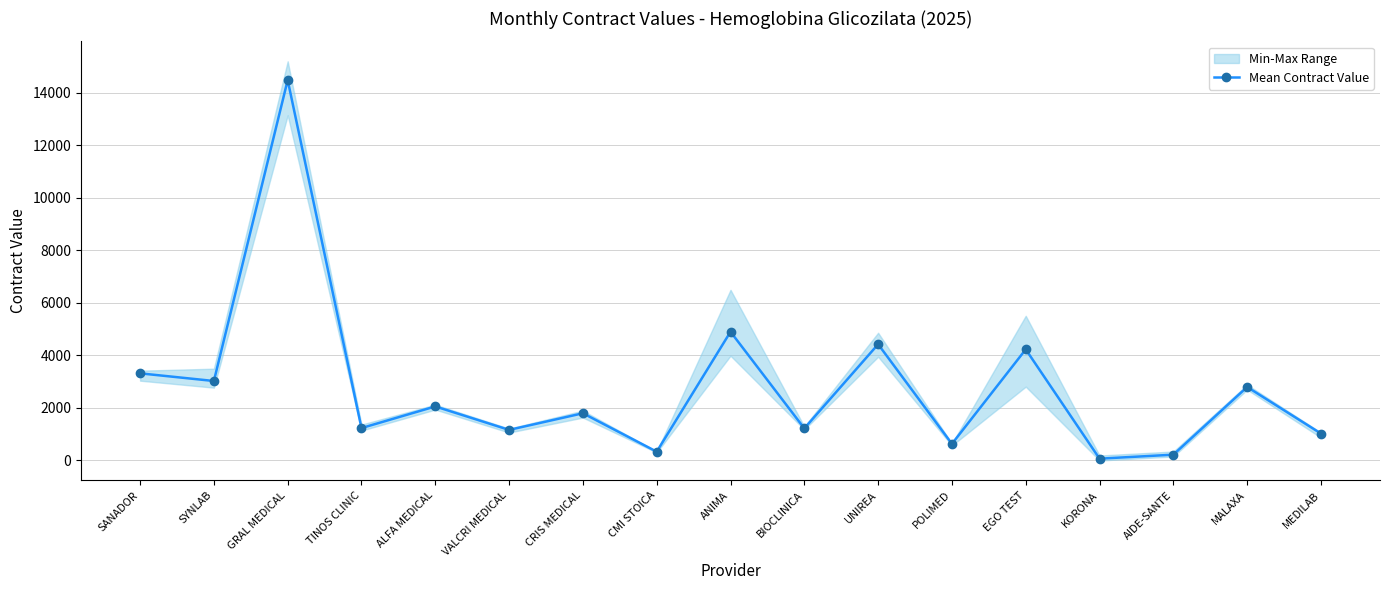

What is the smallest value displayed?

69.7